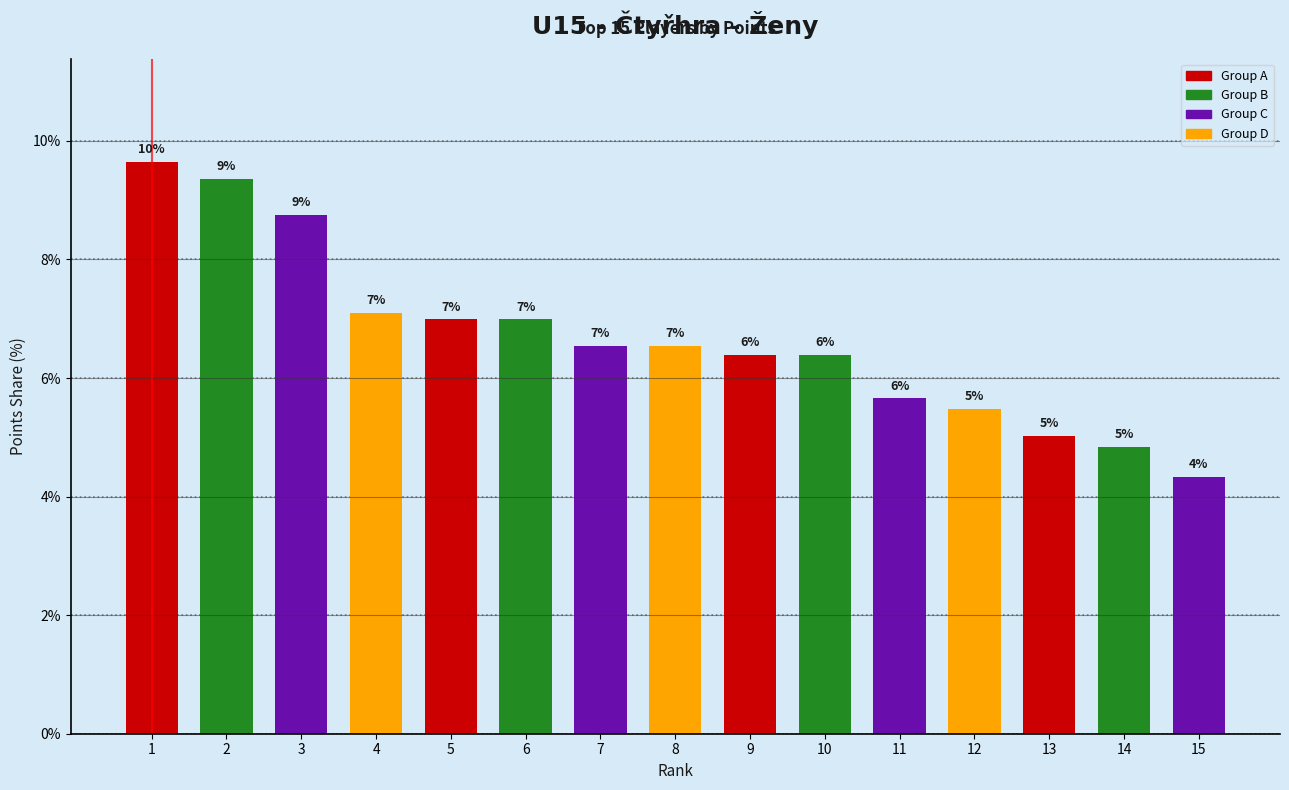

What is the approximate value at 1?

9.7